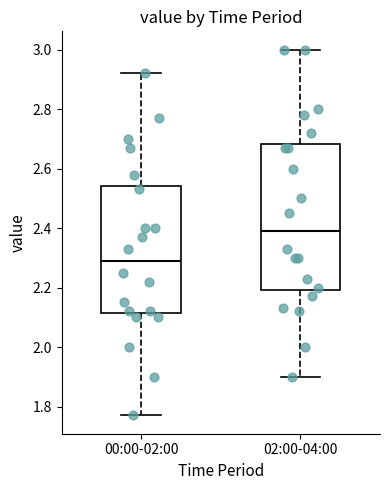

Comparing the boxes themselves (not the whiskers), which one is the tallest?

02:00-04:00